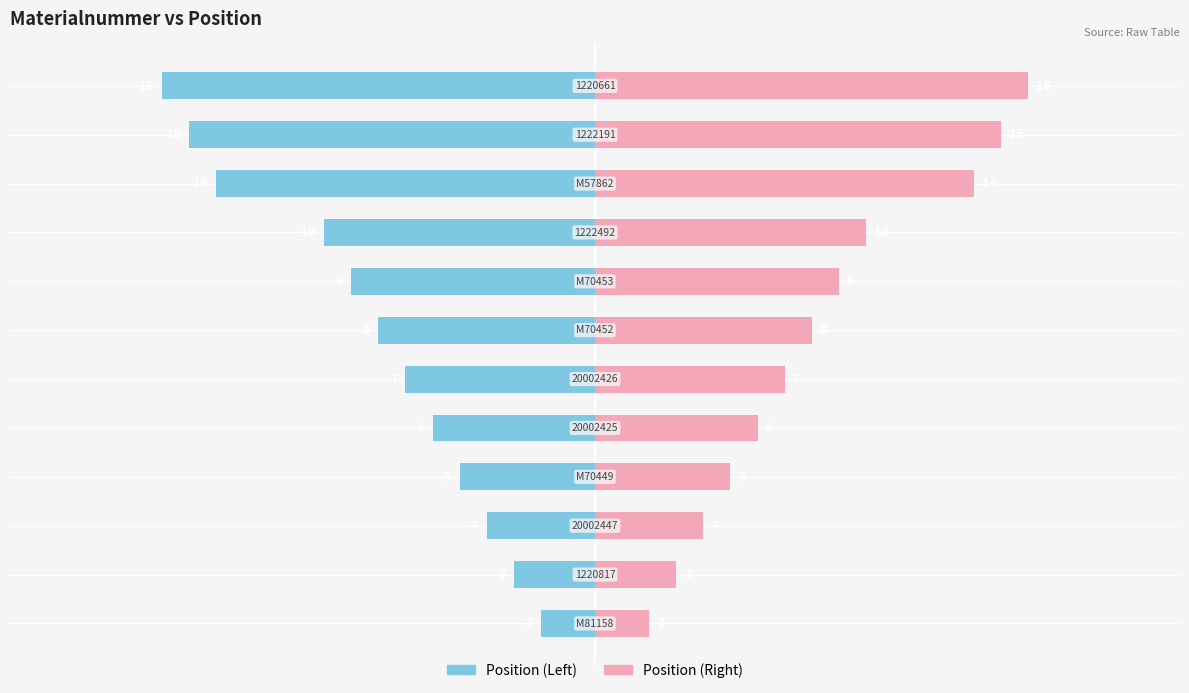

Reading left to right, list all the values displayed in this chart.

Position (Left): -2	-3	-4	-5	-6	-7	-8	-9	-10	-14	-15	-16
Position (Right): 2	3	4	5	6	7	8	9	10	14	15	16